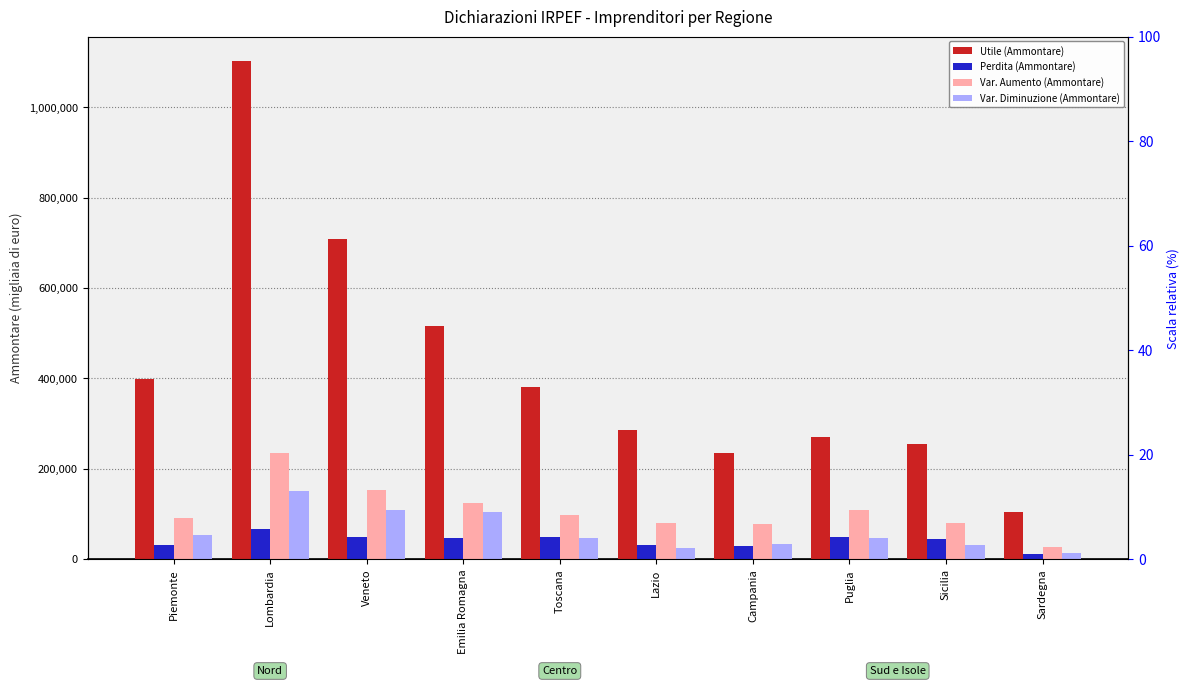

How many data points in Perdita (Ammontare) are above 46471?

4